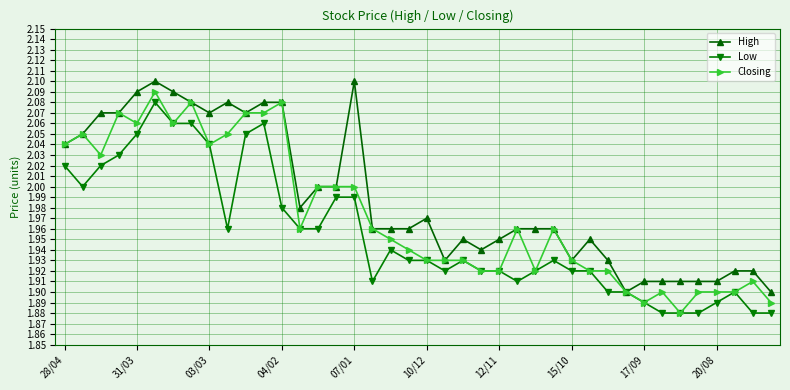

At how many categories does at least one series exceed 1?

40